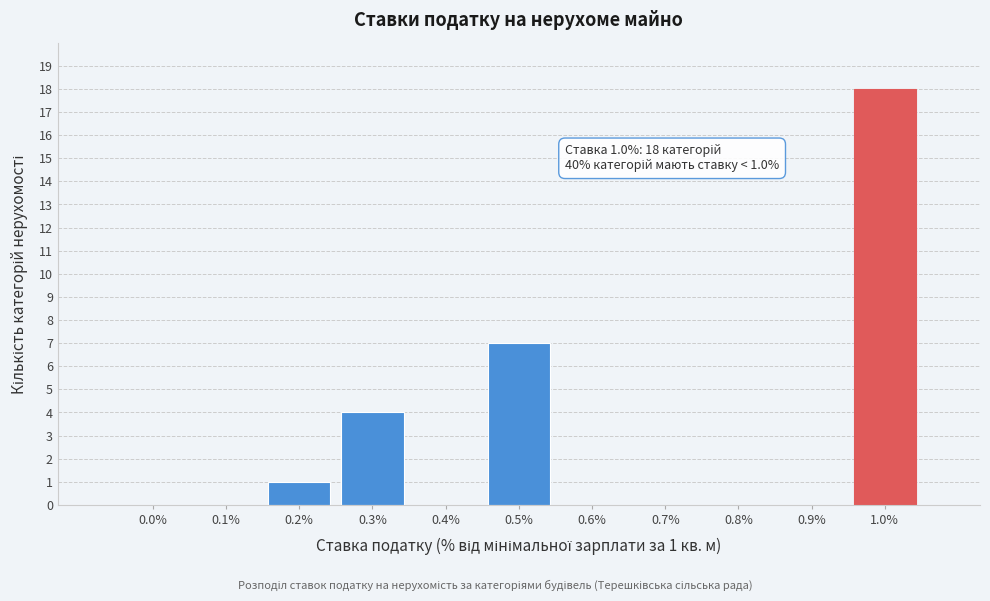

Reading right to left, extract all data points from this chart.

1.0%=18	0.9%=0	0.8%=0	0.7%=0	0.6%=0	0.5%=7	0.4%=0	0.3%=4	0.2%=1	0.1%=0	0.0%=0